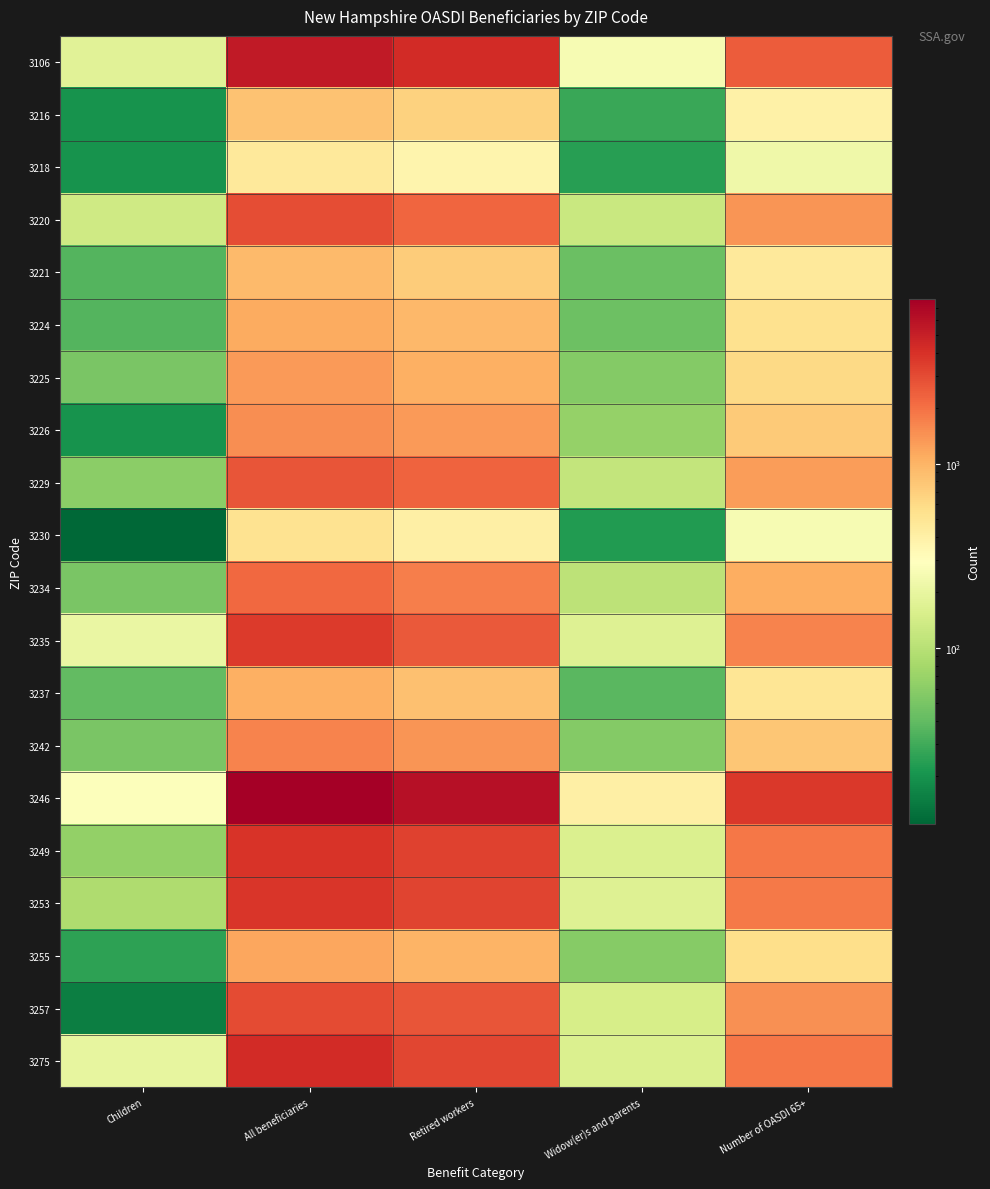

Rank the series by their maximum value, from highest to lowest.

3246, 3106, 3275, 3249, 3253, 3235, 3257, 3220, 3229, 3234, 3242, 3226, 3225, 3255, 3224, 3237, 3221, 3216, 3230, 3218